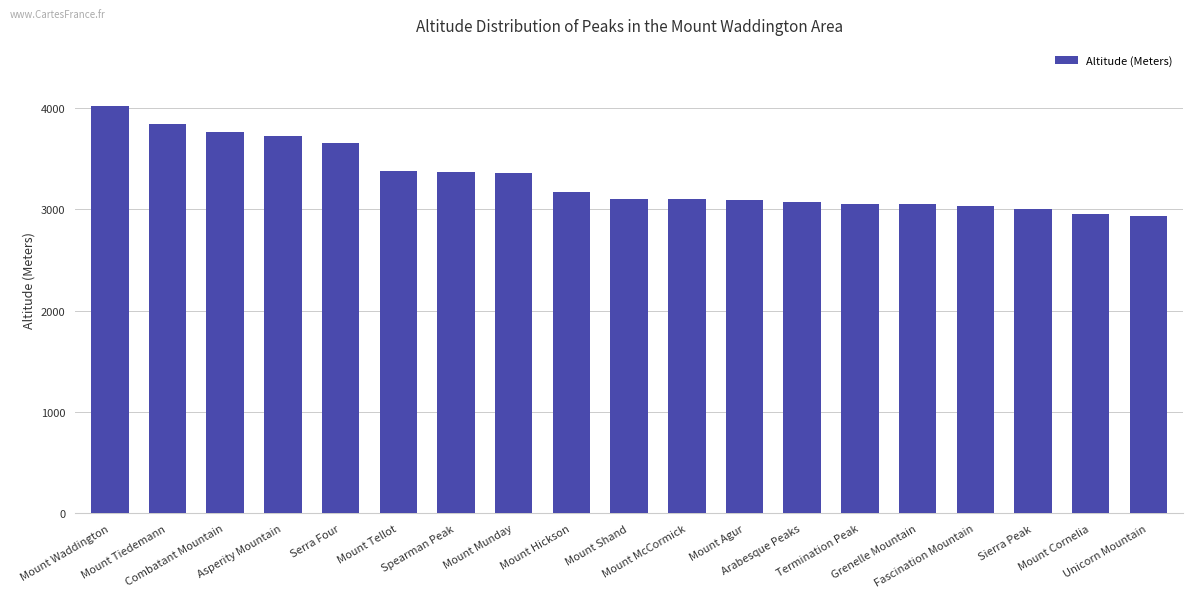

What is the value of the 3rd bar from the left?

3762